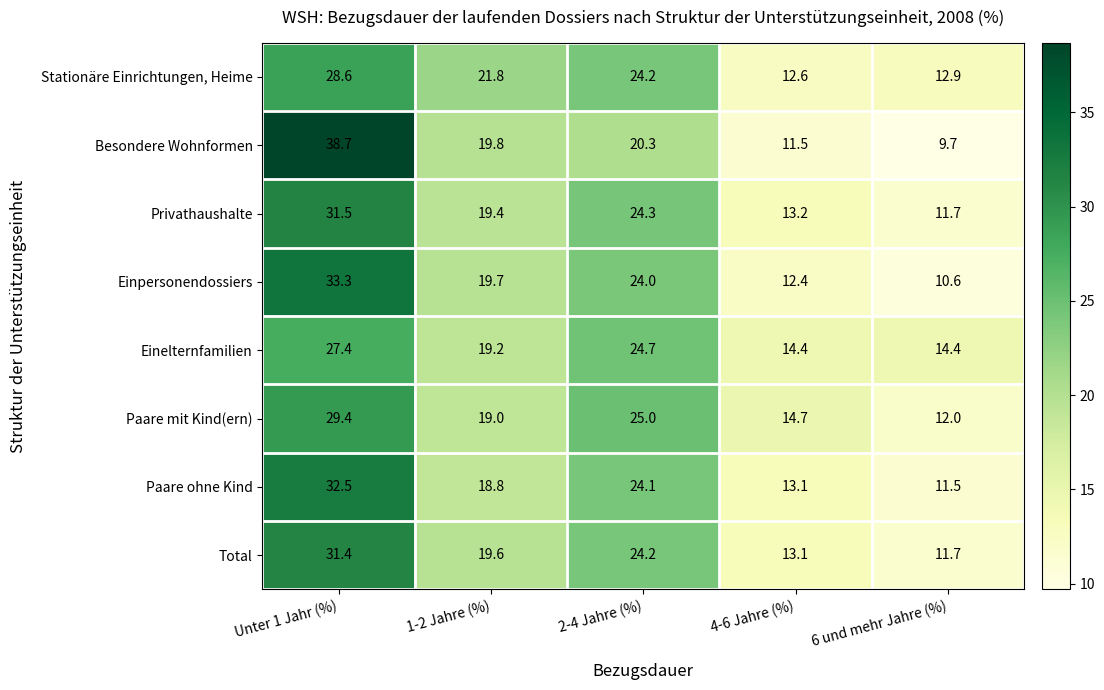

Is it true that Stationäre Einrichtungen, Heime equals 8.1 at 2-4 Jahre (%)?

False